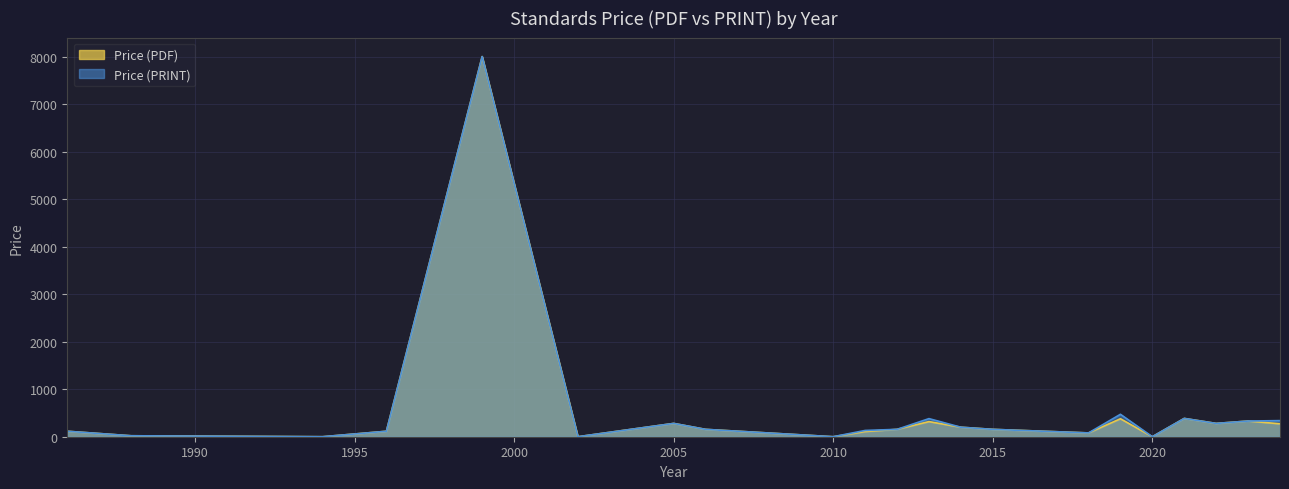

At 2013, list the series in order from largest to smallest.

Price (PRINT), Price (PDF)